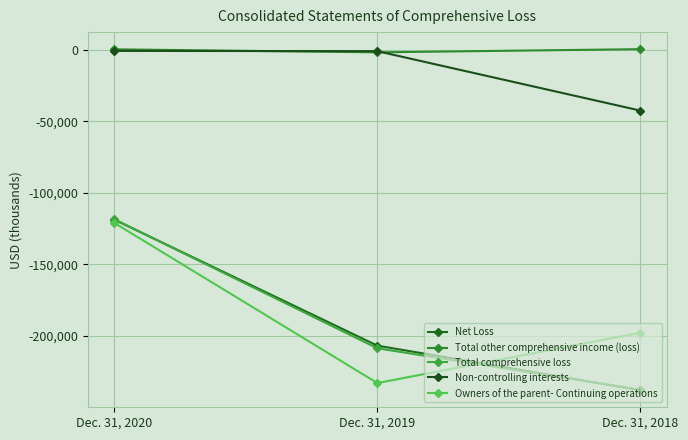

What is the spread (max minus min) of values at Dec. 31, 2019?

231842